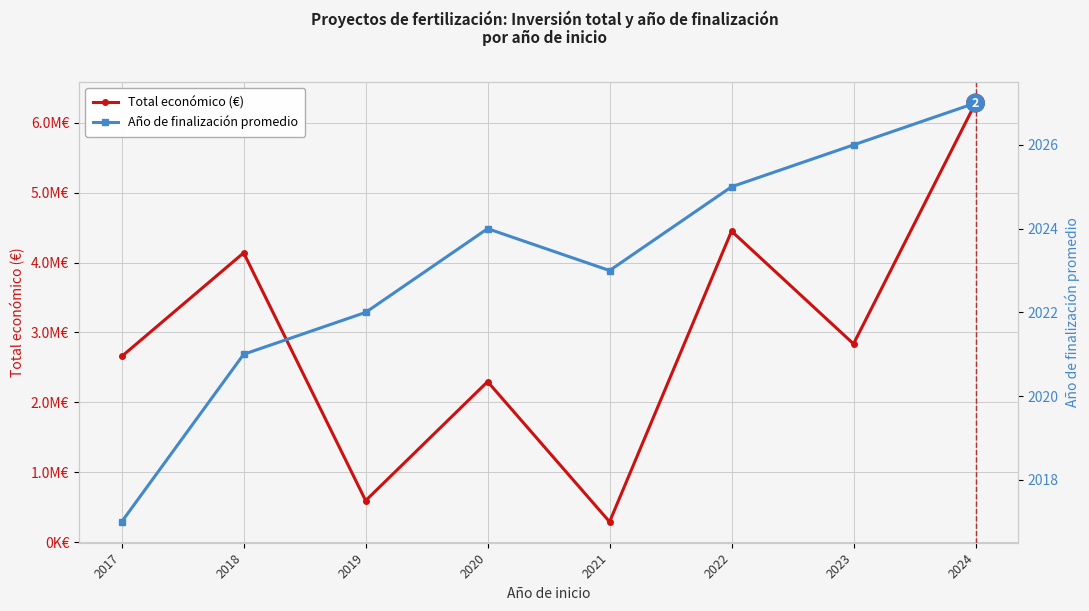

What is the difference between the highest and lowest values at 2024?

6280698